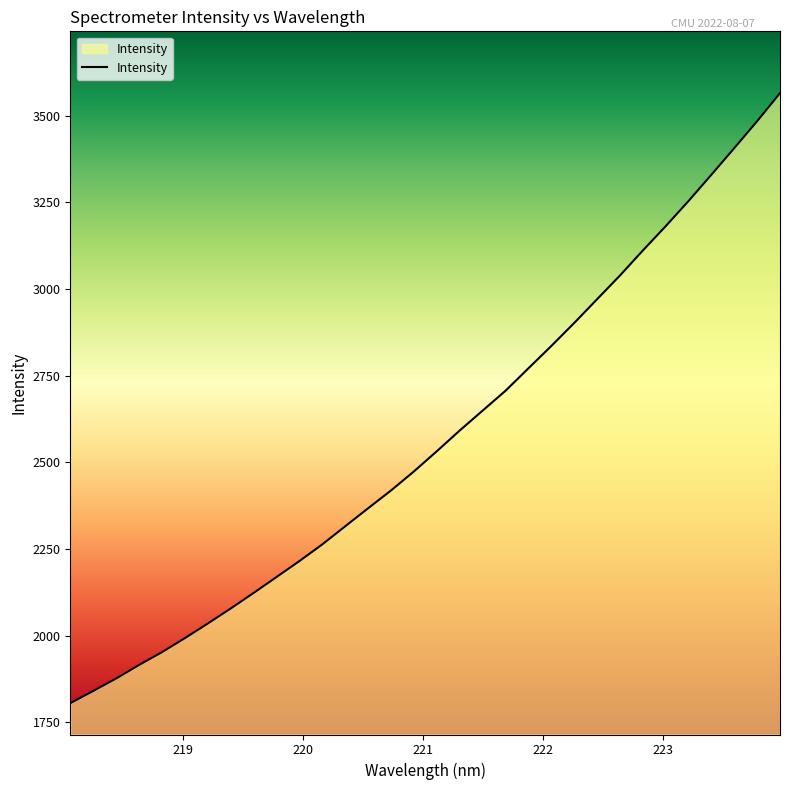

Does the chart display data point markers on the line(s)?

No